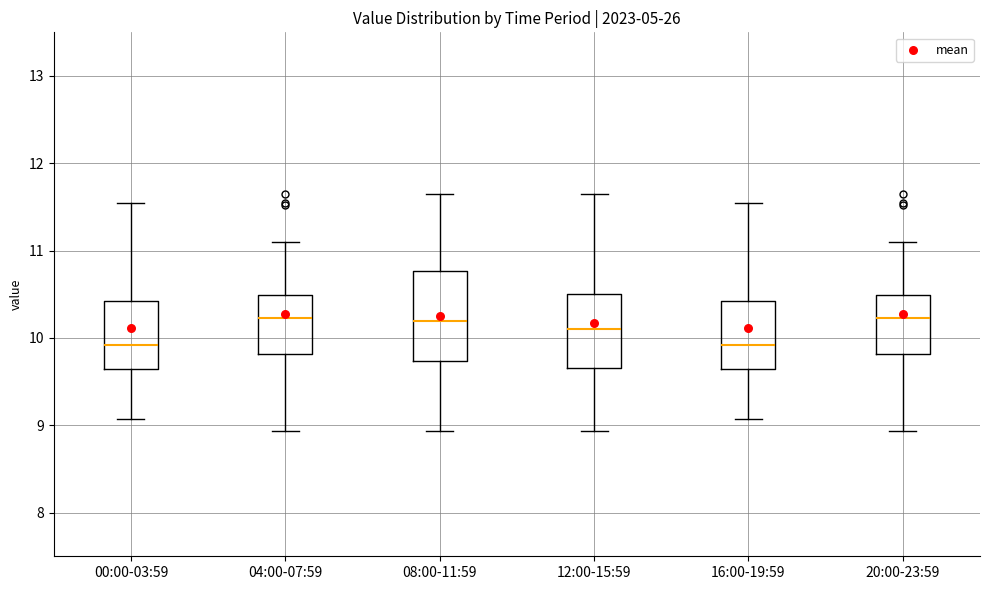

Which box is the tallest, from its lower edge to its upper edge?

08:00-11:59